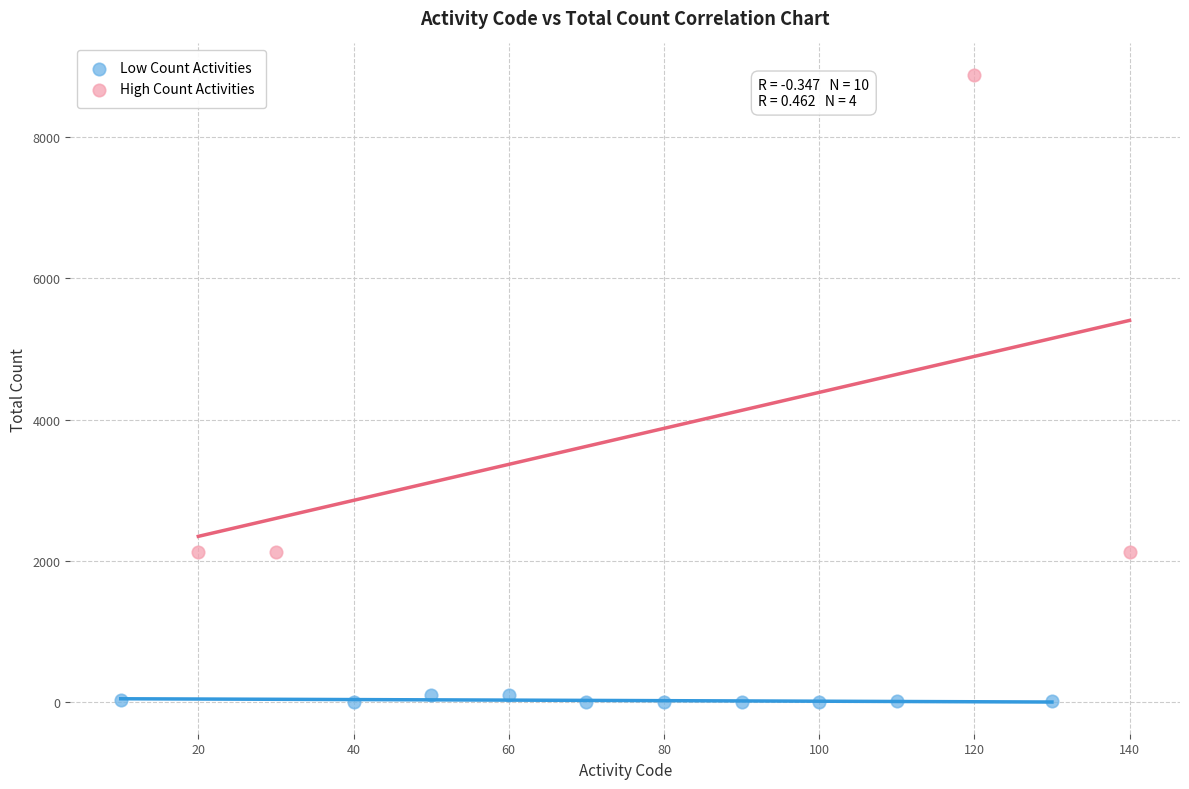

Which series has the largest Y range (max minus min)?

High Count Activities